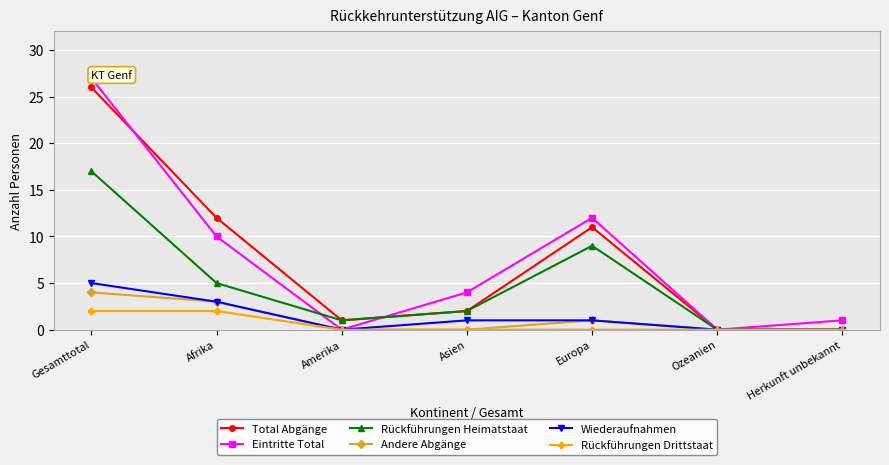

How many data points does each series have?

7